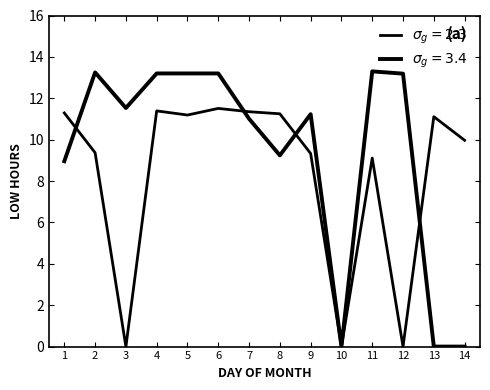

Does the chart have visible grid lines?

No